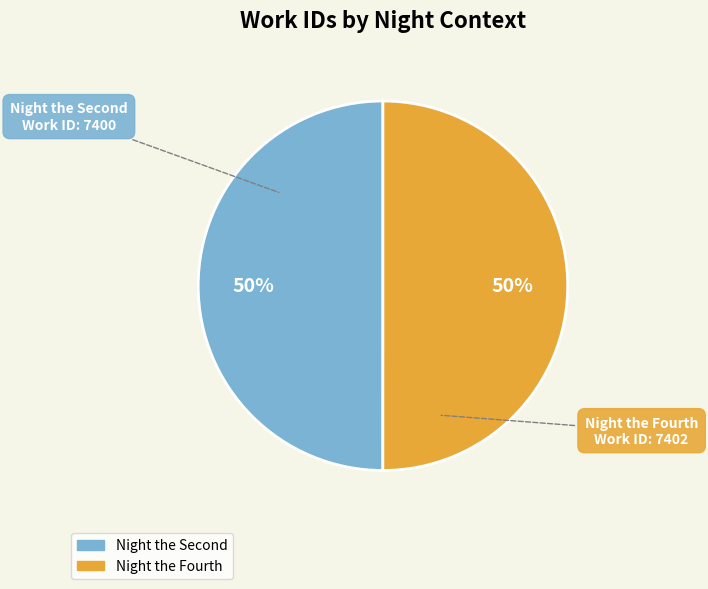

What percentage is the Night the Fourth slice, to the nearest percent?

50%